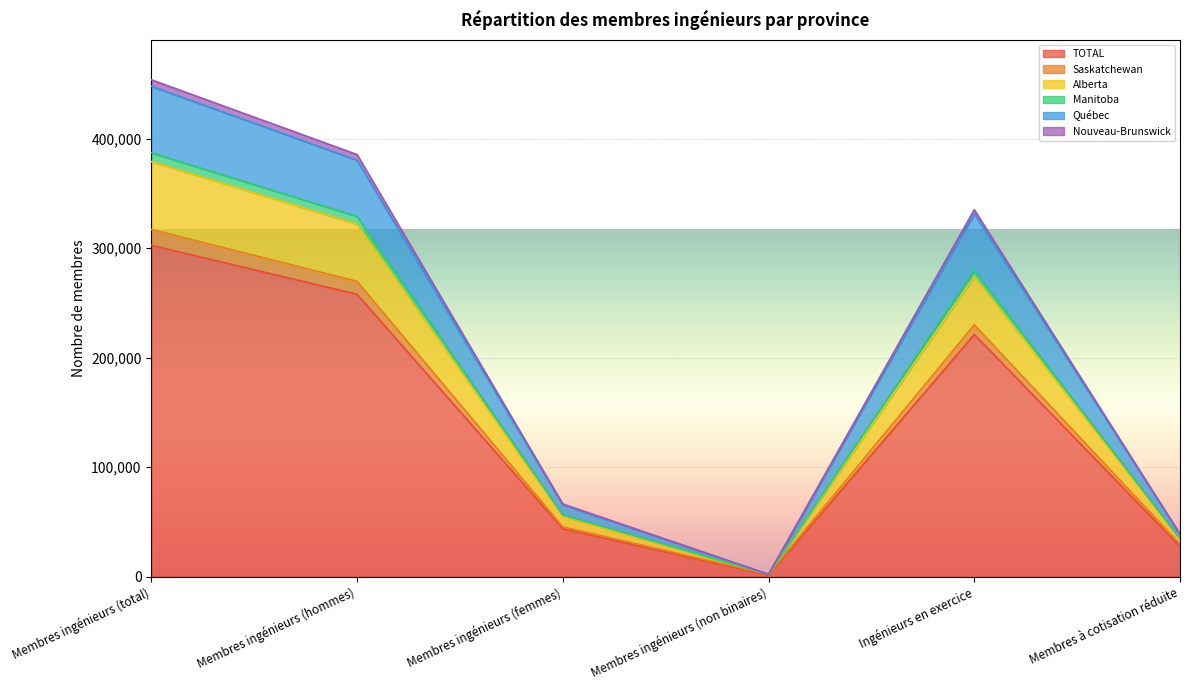

How many interior local peaks does the Nouveau-Brunswick series have?

1